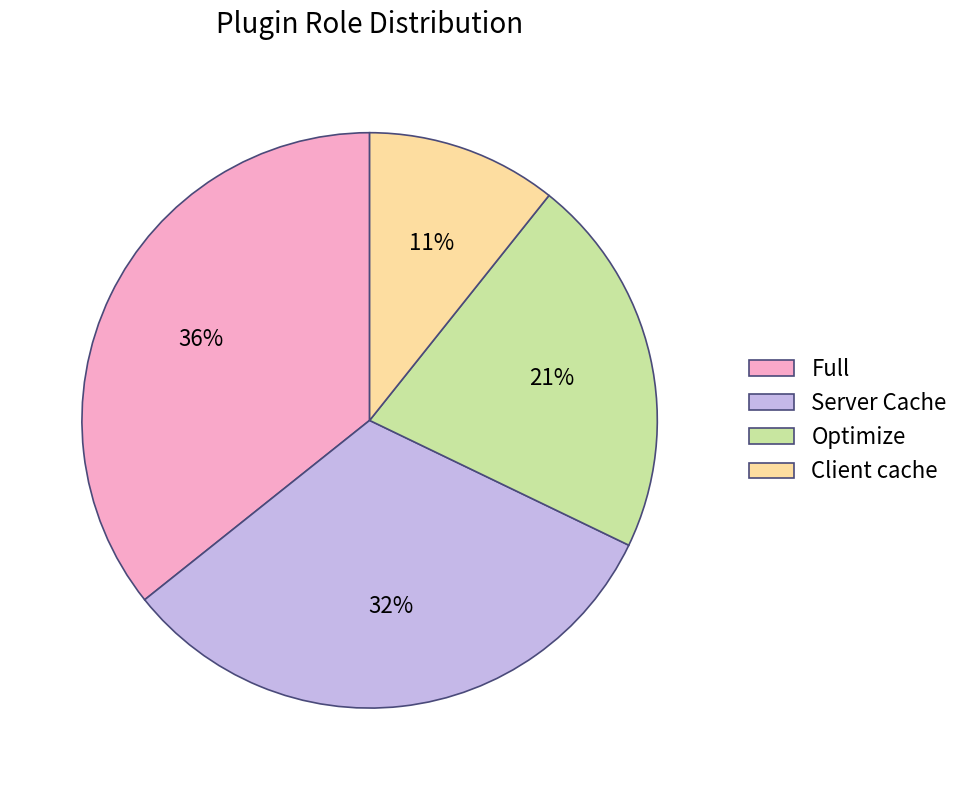

To the nearest percent, what portion does Client cache represent?

11%